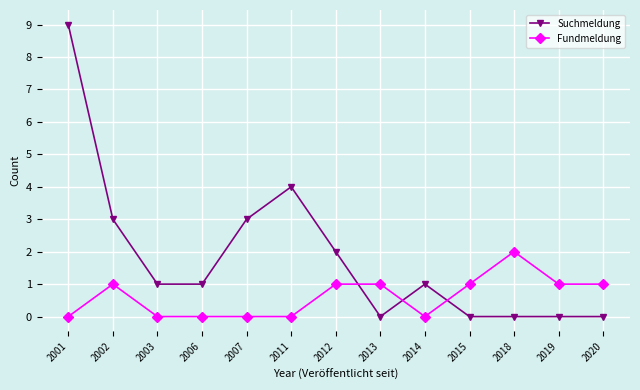

Which category has the highest value across all series?

2001